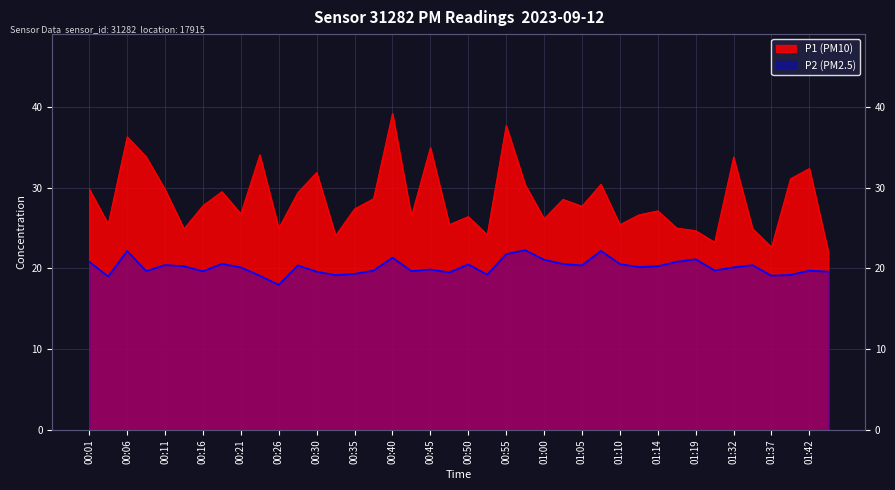

At which label is P1 (PM10) closest to 30?

00:01